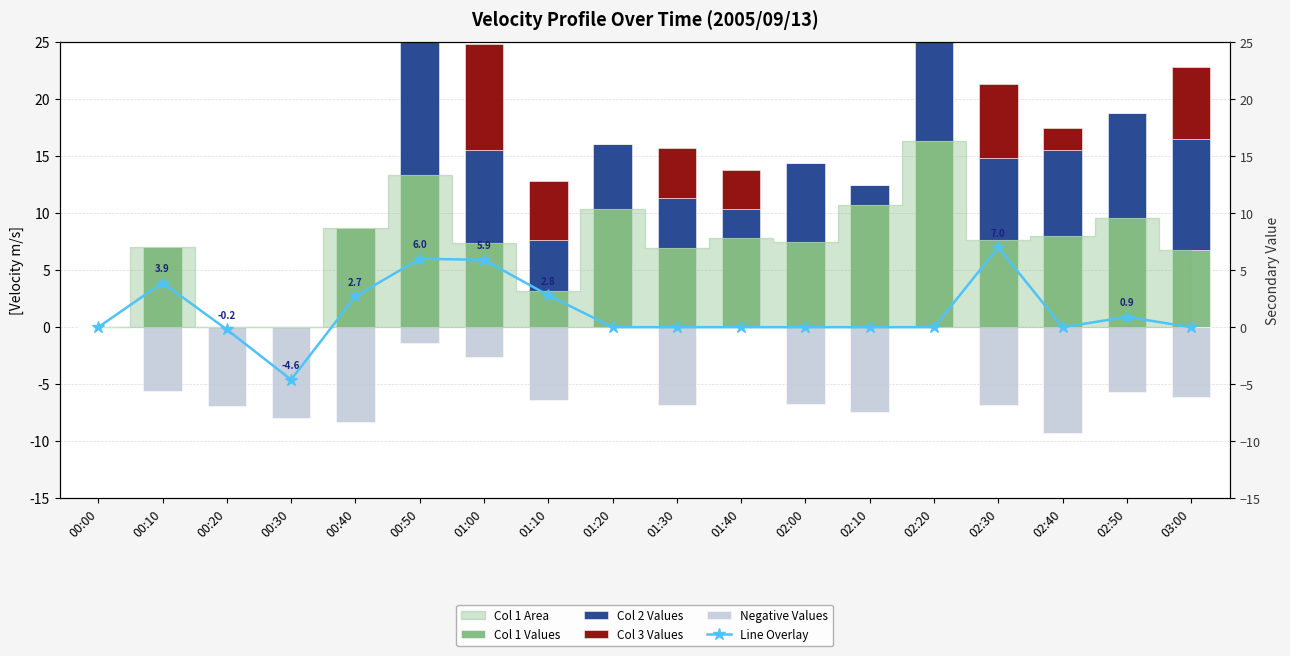

Between 00:30 and 02:10, which is larger?

02:10